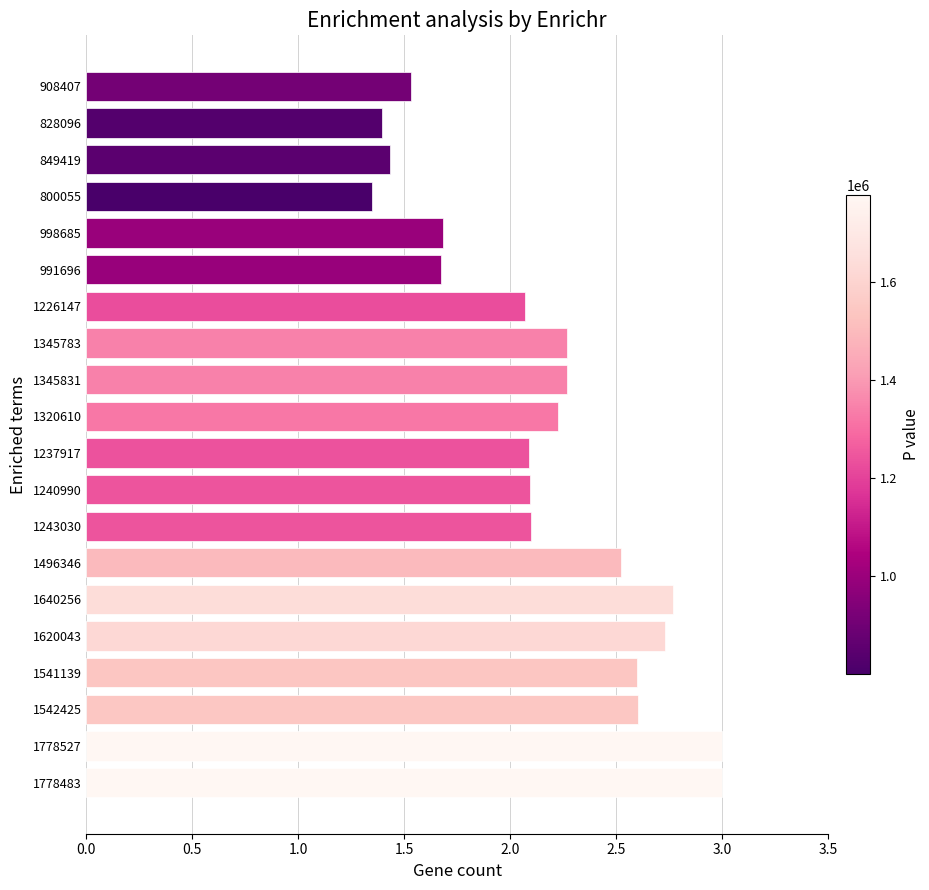

What is the difference between the second highest and minimum values?

1.7